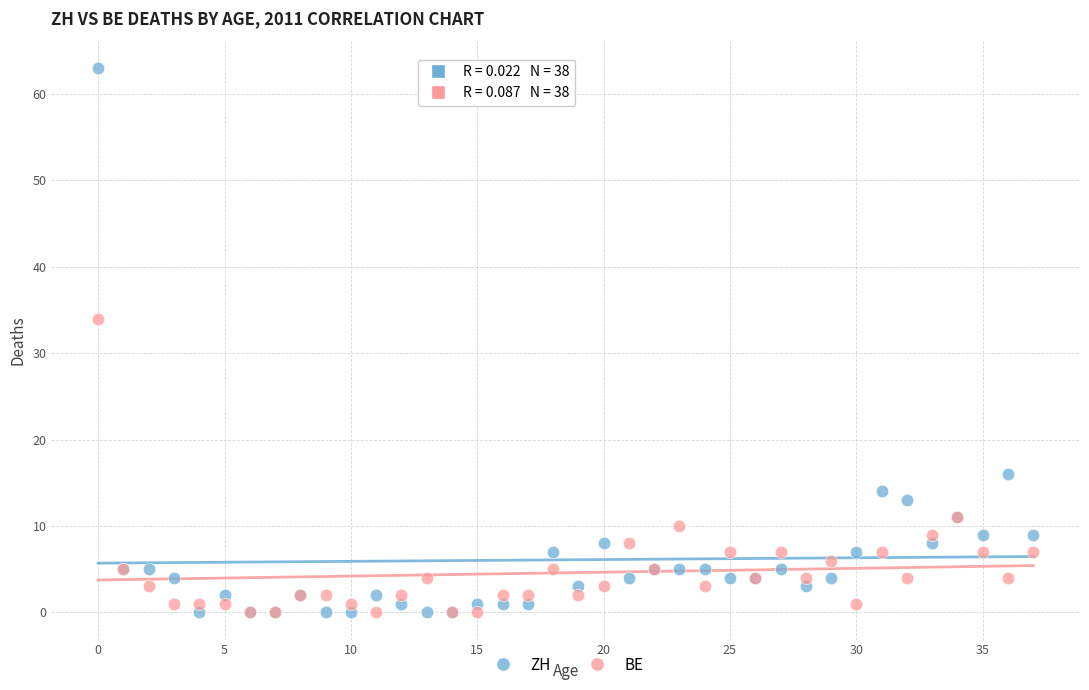

In the BE series, what Y value is closest to 17?

11